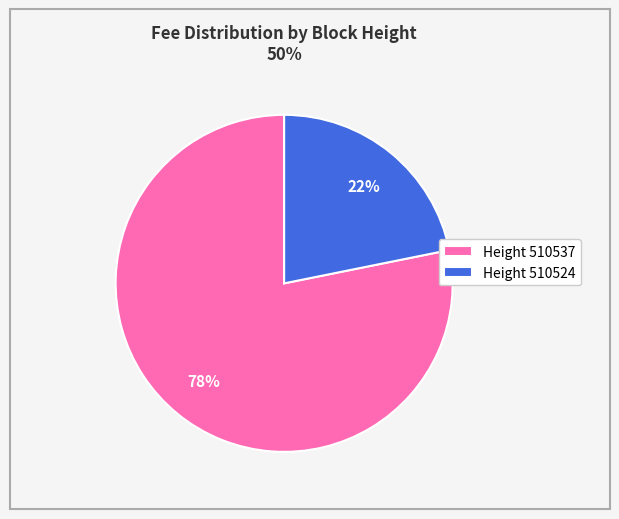

The Height 510537 slice represents 78% of the pie. True or false?

True